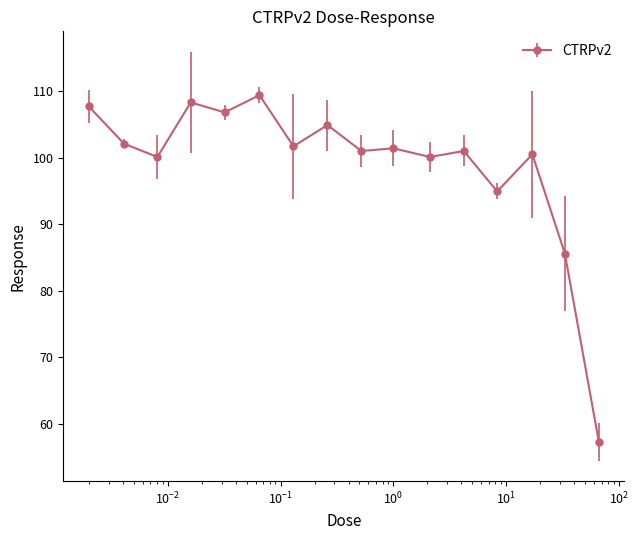

What is the value of the 14th point from the left?

100.5